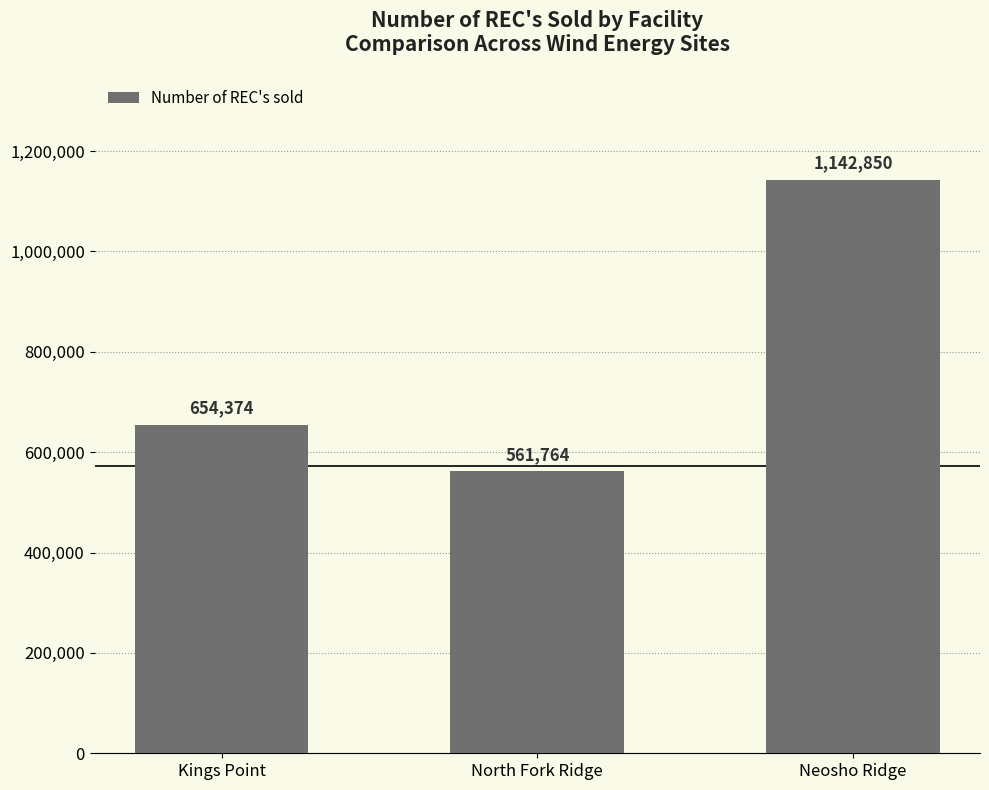

What is the label of the 3rd bar from the left?

Neosho Ridge